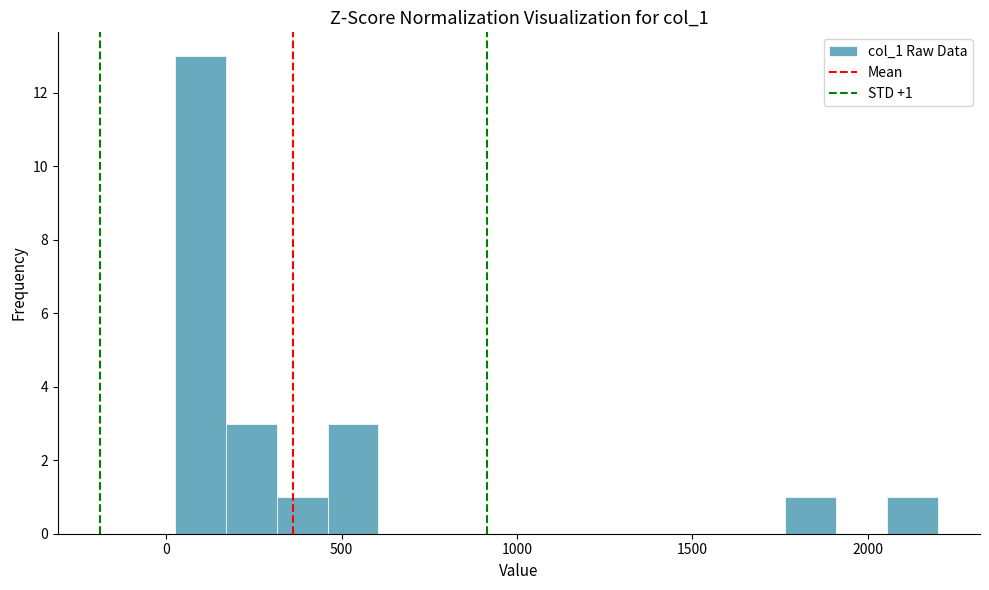

Read against the x-axis, roughly where is the centre of the tallest bar?

100